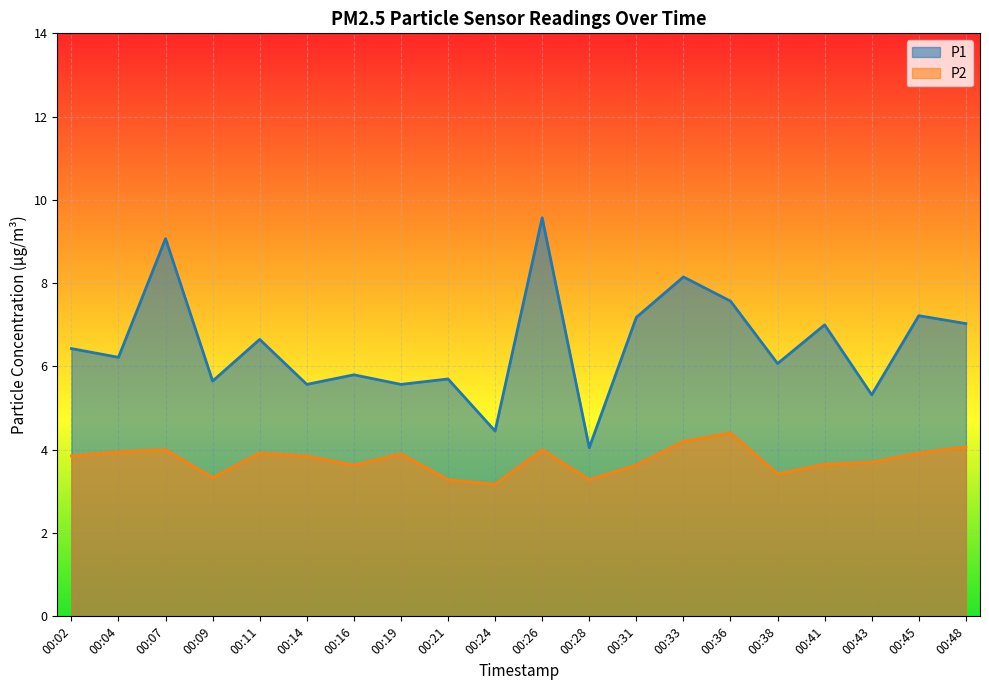

What are all the series names shown in the legend?

P1, P2